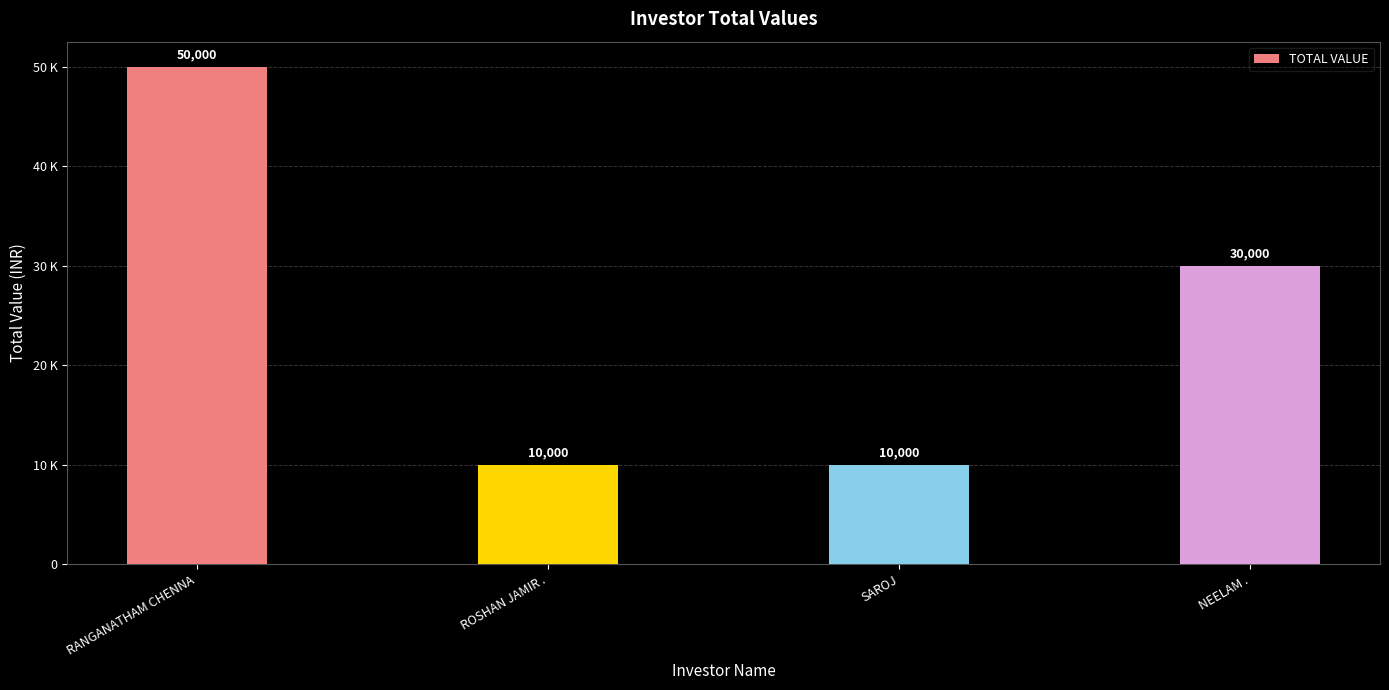

Where is the data nearest to the value 30000?

NEELAM .